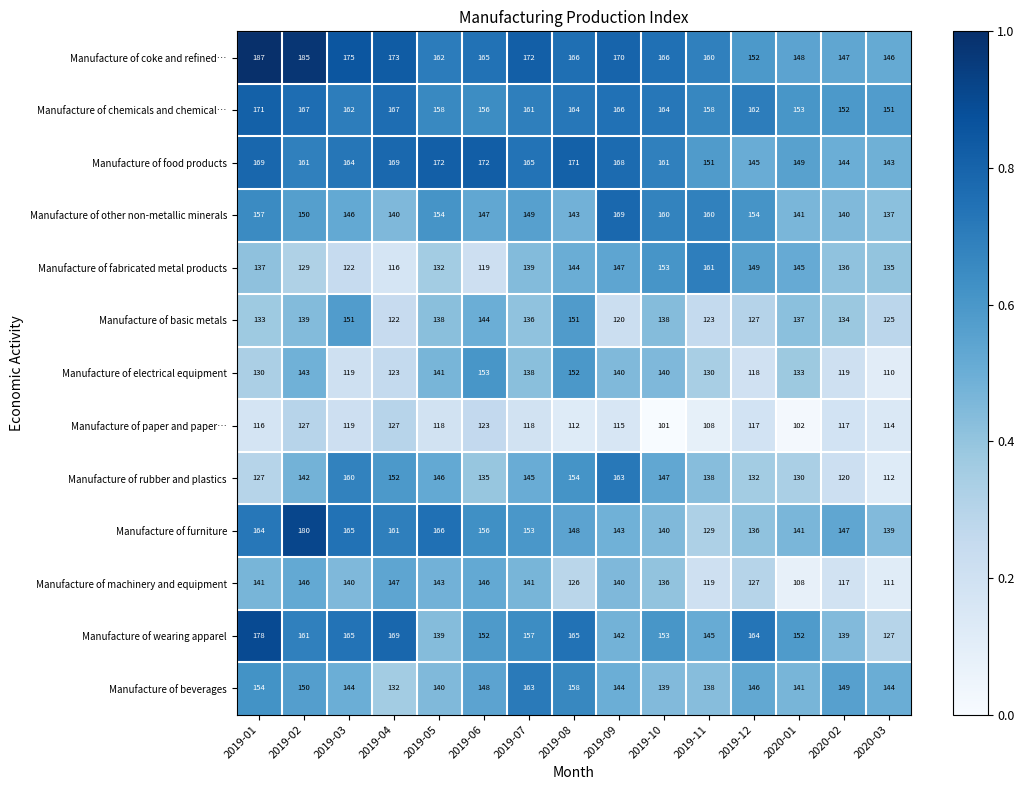

What is the spread (max minus min) of values at 2019-06?

53